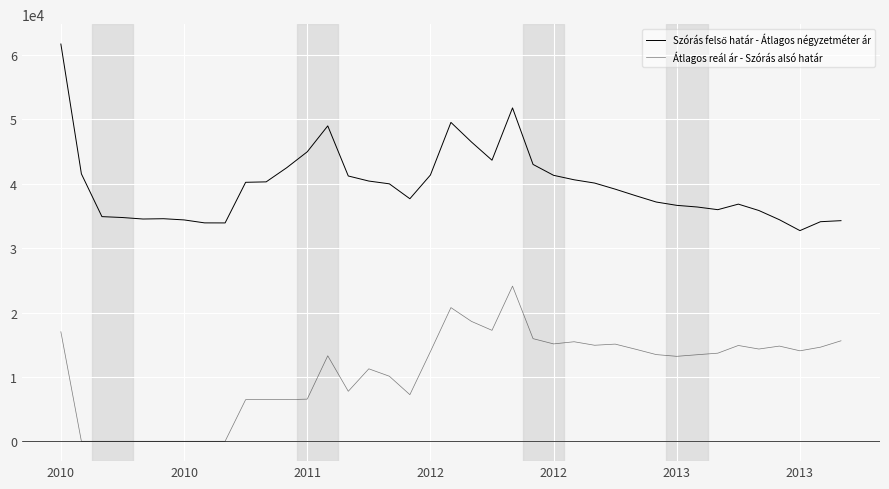

How many interior local valleys does the Átlagos reál ár - Szórás alsó határ series have?

8